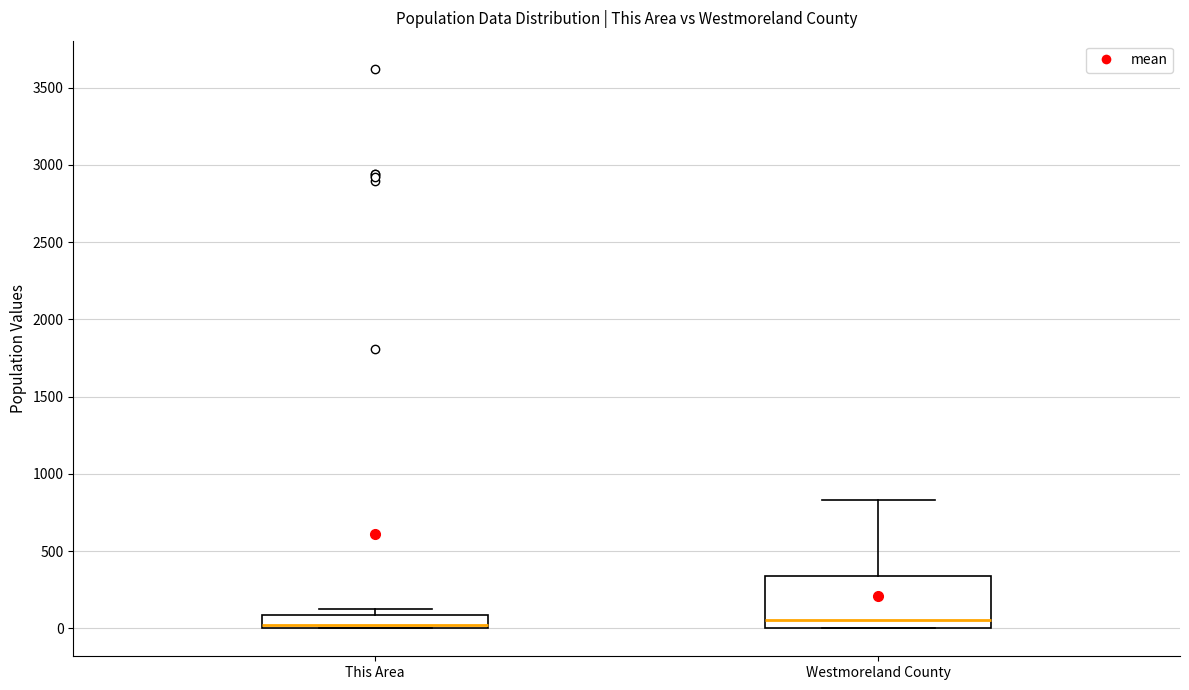

Comparing the boxes themselves (not the whiskers), which one is the tallest?

Westmoreland County